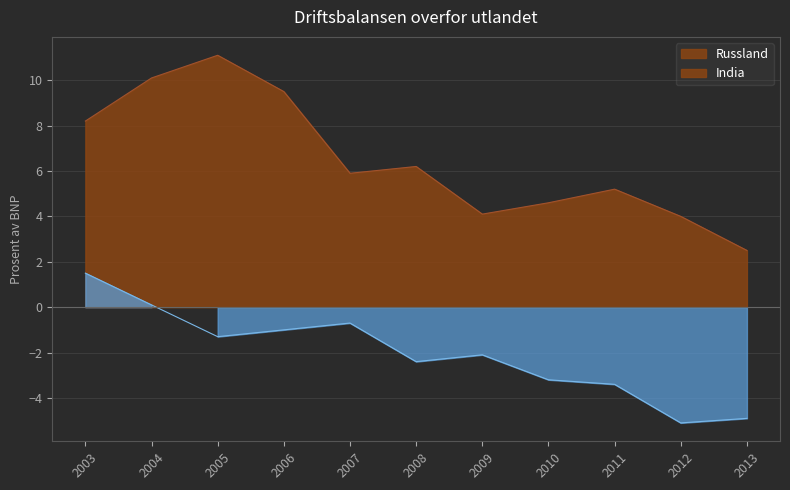

Which series has the widest spread of values?

Russland